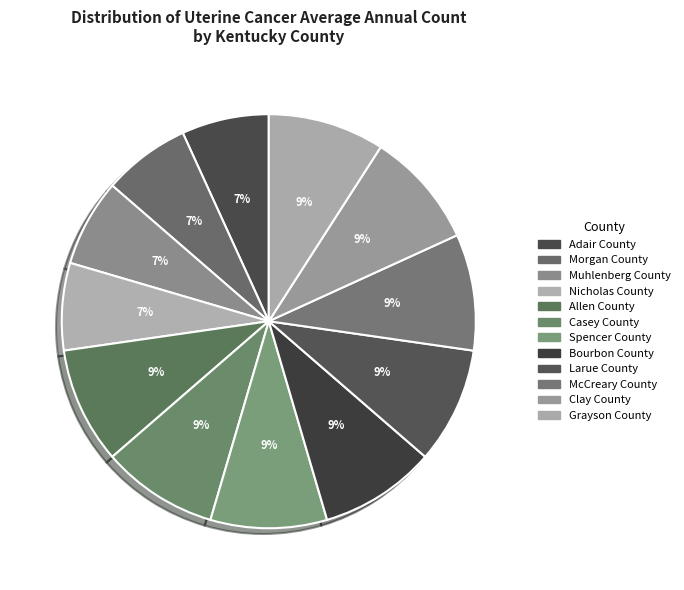

How many slices are in this pie chart?

12